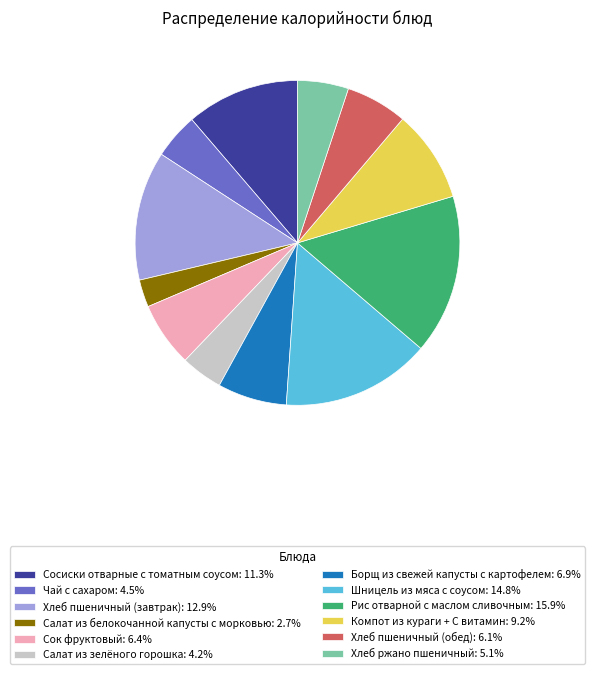

Between Салат из белокочанной капусты с морковью and Салат из зелёного горошка, which is larger?

Салат из зелёного горошка